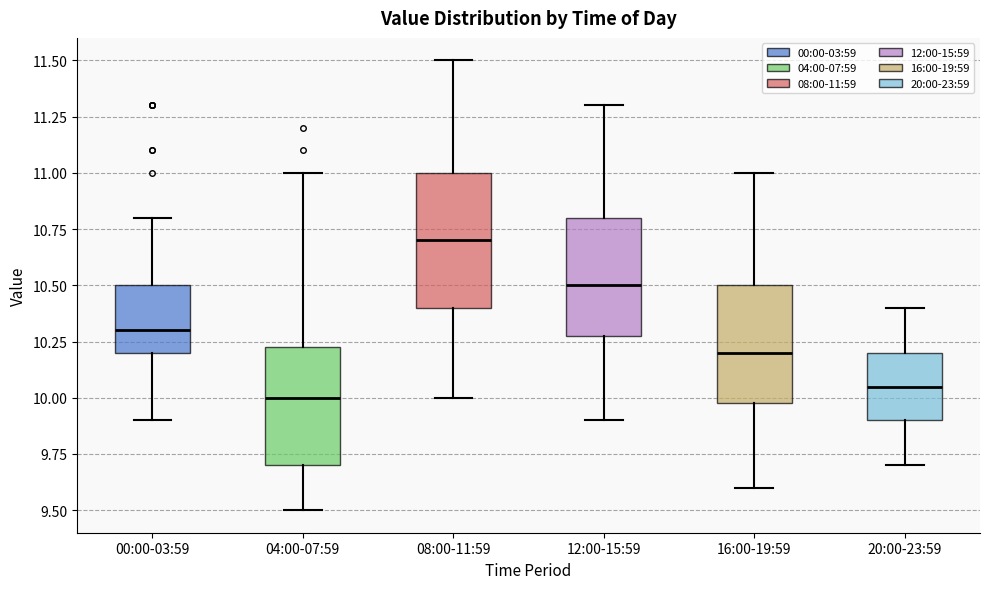

Reading left to right, read every box against the y-axis: the position of its median line, the range the box covers, and the ends of its whiskers. The values are not printed on the chart, so give them approximately, as read against the axis.

00:00-03:59: median 10.30, box 10.20 to 10.50, whiskers 9.90 to 10.80
04:00-07:59: median 10.00, box 9.70 to 10.25, whiskers 9.50 to 11.00
08:00-11:59: median 10.70, box 10.40 to 11.00, whiskers 10.00 to 11.50
12:00-15:59: median 10.50, box 10.30 to 10.80, whiskers 9.90 to 11.30
16:00-19:59: median 10.20, box 10.00 to 10.50, whiskers 9.60 to 11.00
20:00-23:59: median 10.05, box 9.90 to 10.20, whiskers 9.70 to 10.40